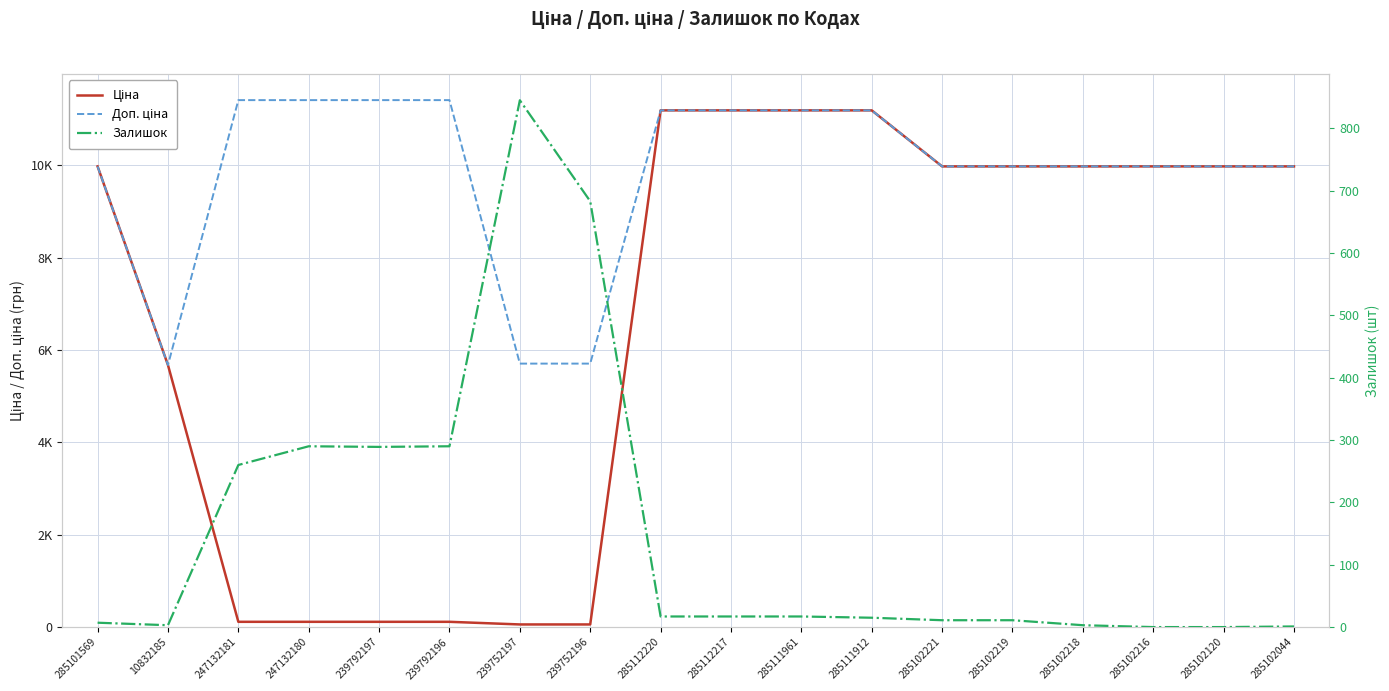

How many lines are shown in the chart?

3